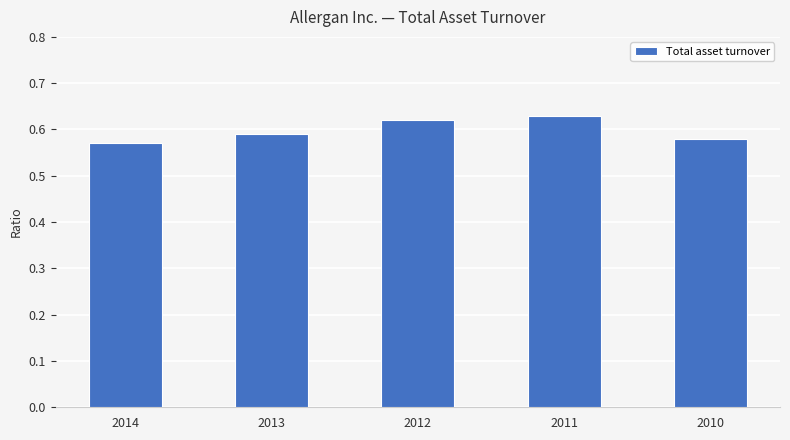

Which category has the lowest value across all series?

2014